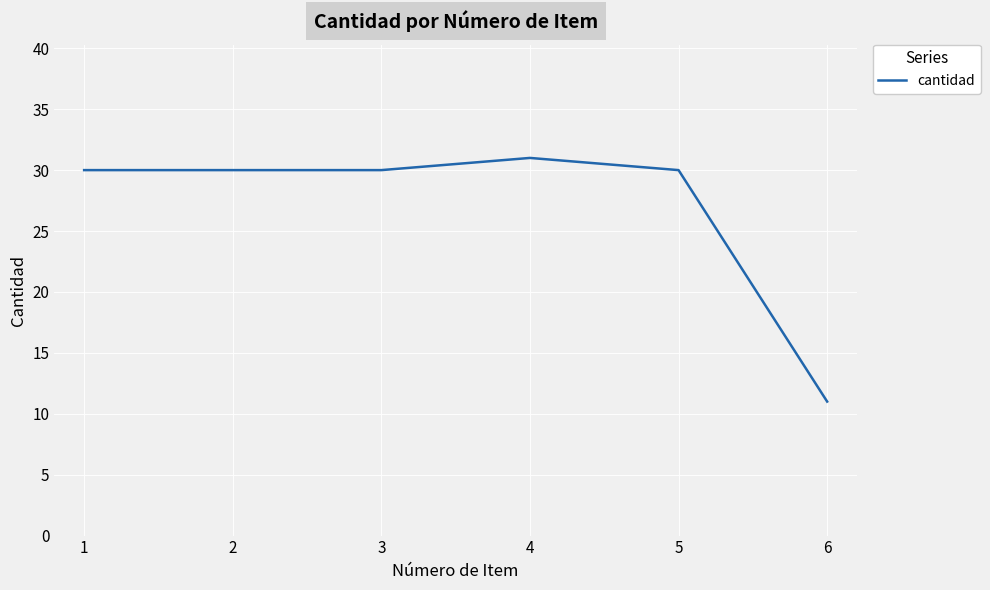

Is it true that the value at 2 is 30?

True